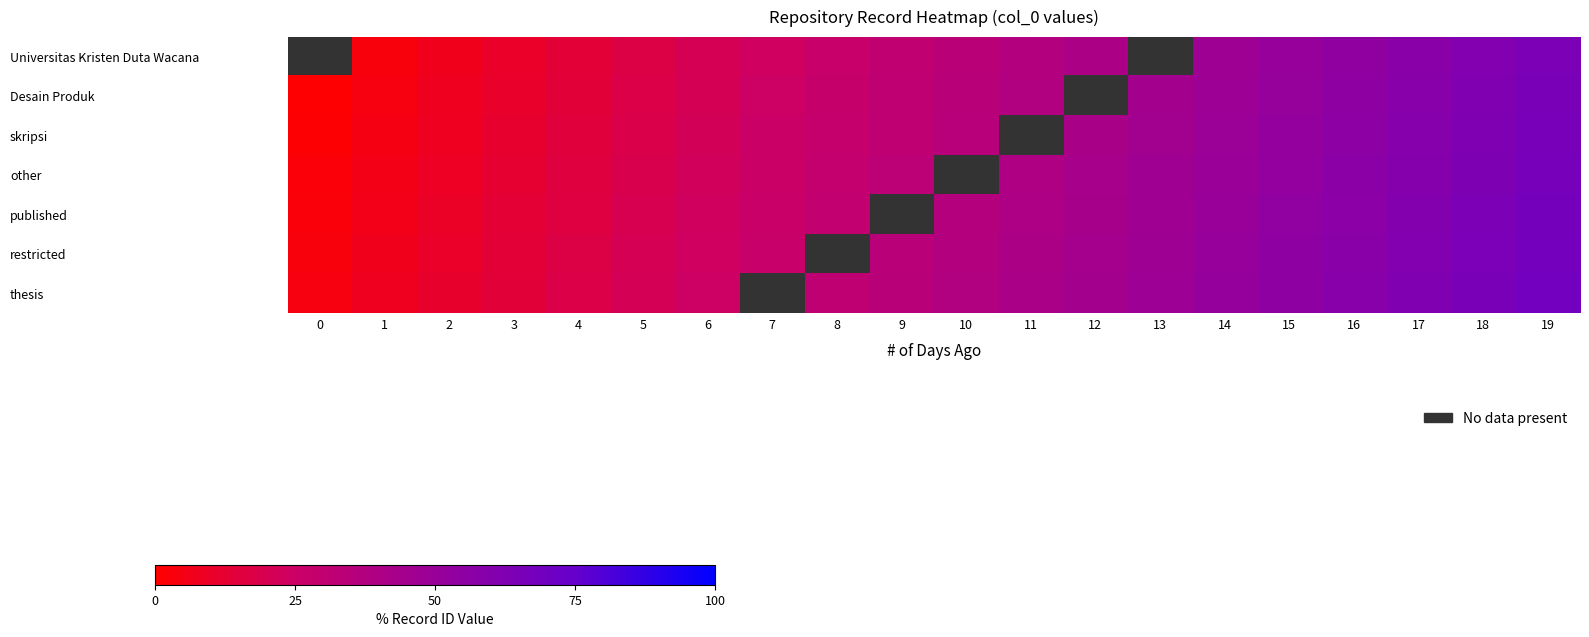

Which category has the highest value across all series?

19